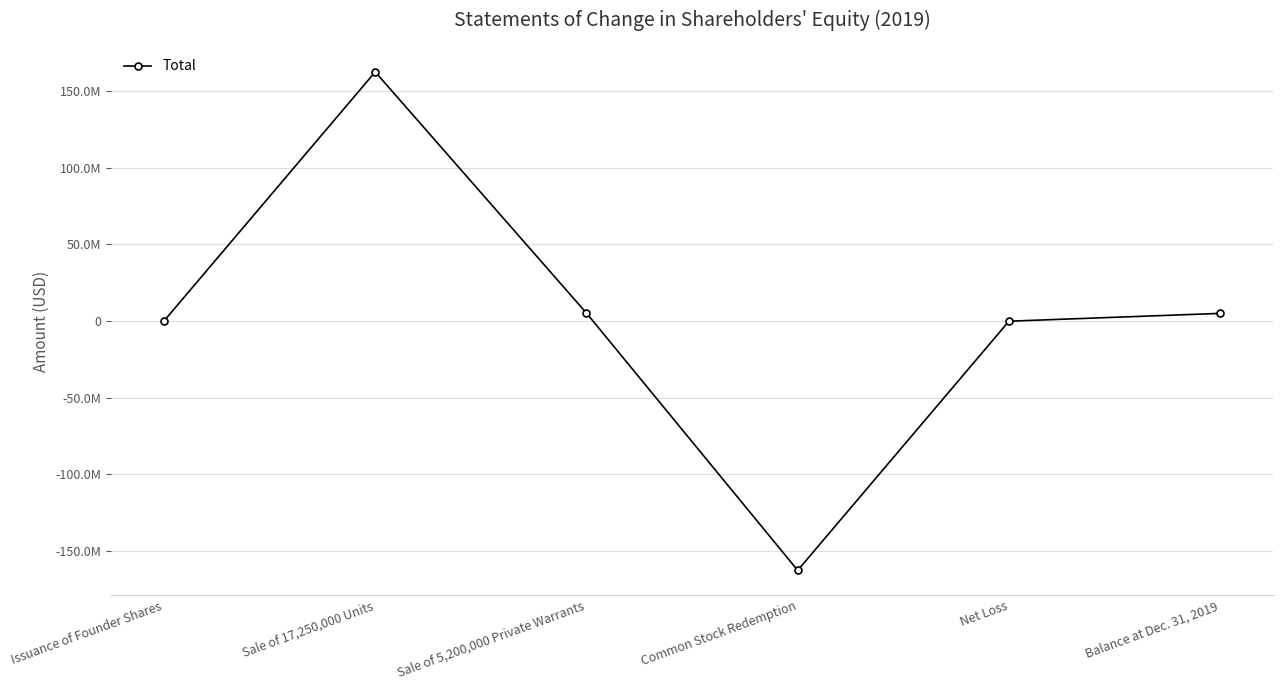

Is this an area chart (filled region under the line)?

No